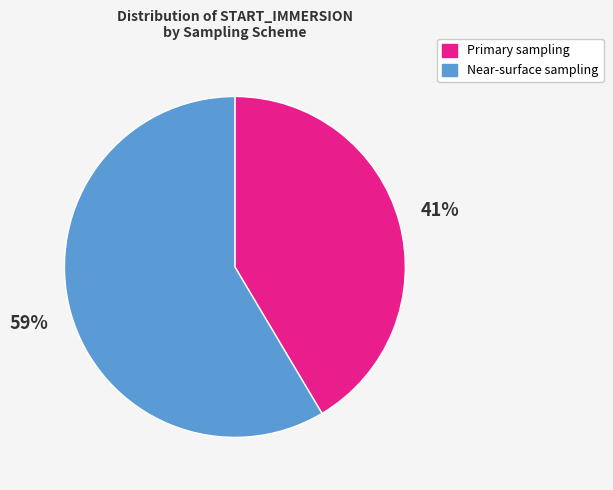

To the nearest percent, what portion does Primary sampling represent?

41%